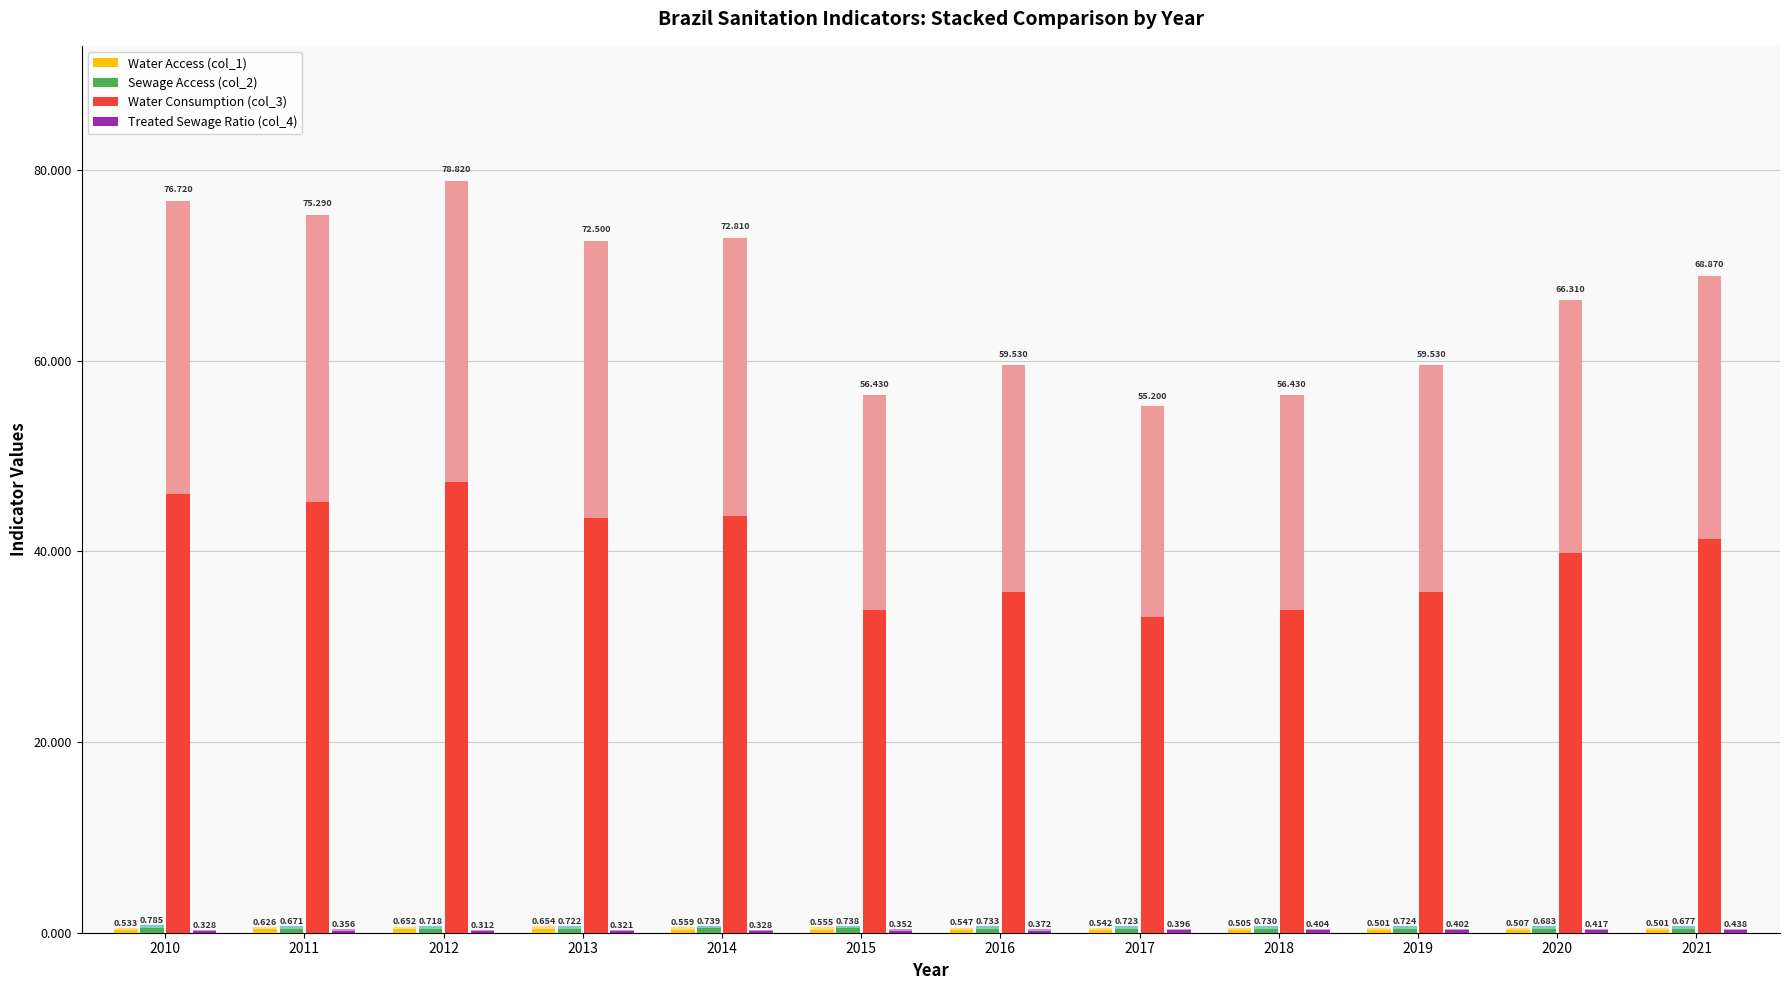

What is the value of the Water Consumption (col_3) bar at the 9th from the left?

33.9